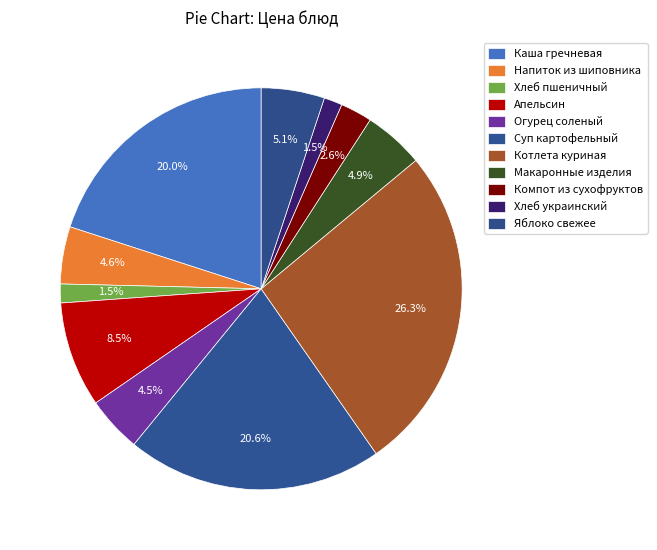

To the nearest percent, what is the combined percentage of Каша гречневая and Хлеб украинский?

21%